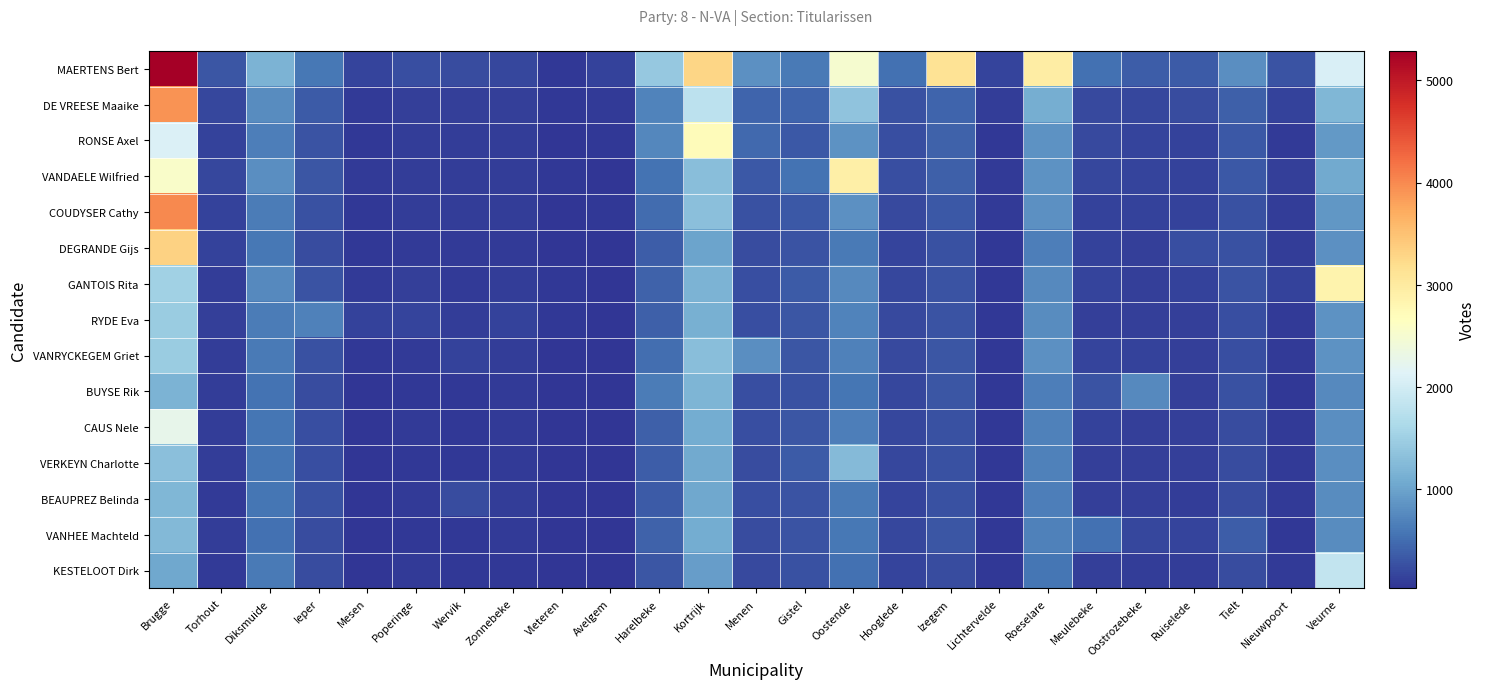

Between Torhout and Zonnebeke, which series saw the biggest shift?

MAERTENS Bert